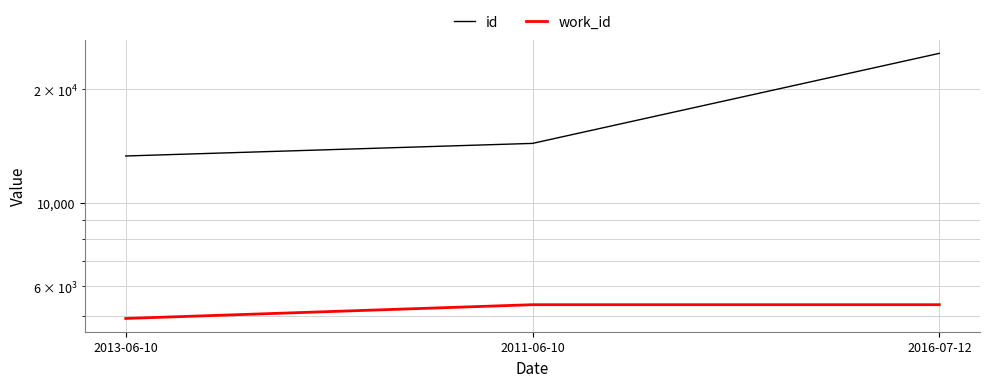

What is the label of the 1st point from the left?

2013-06-10